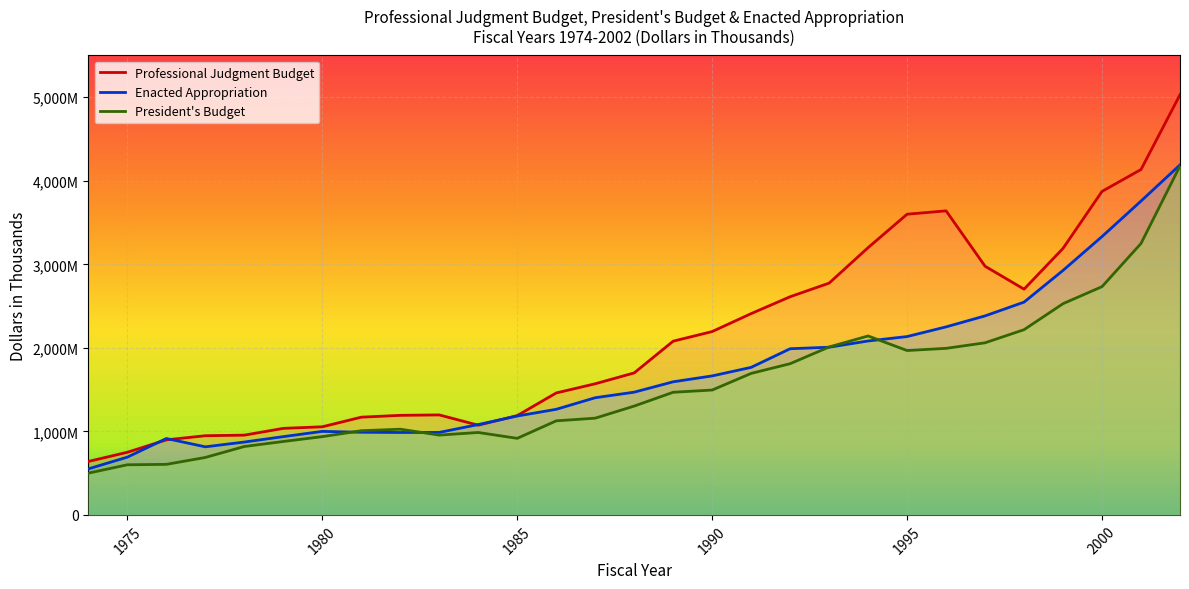

List the labels in order of President's Budget value, largest first.

2002, 2001, 2000, 1999, 1998, 1994, 1997, 1993, 1996, 1995, 1992, 1991, 1990, 1989, 1988, 1987, 1986, 1982, 1981, 1984, 1983, 1980, 1985, 1979, 1978, 1977, 1976, 1975, 1974